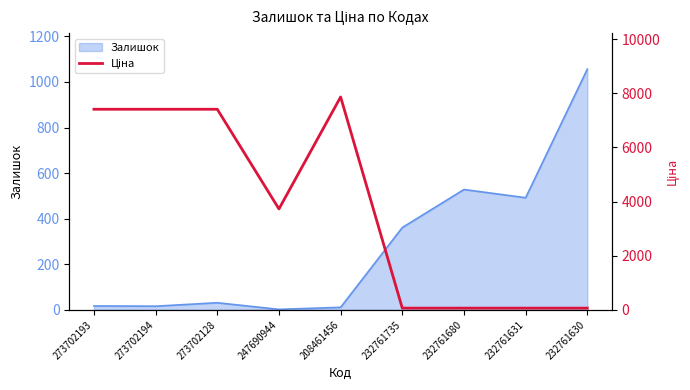

Is it true that Залишок equals 2 at 247690944?

True